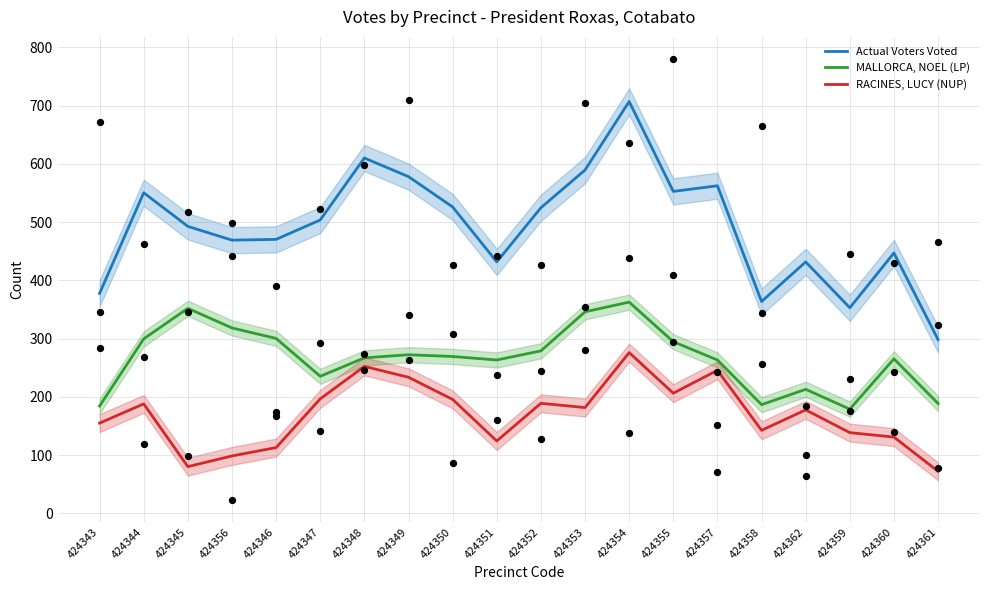

Which series contains the lowest Y value?

RACINES, LUCY (NUP)